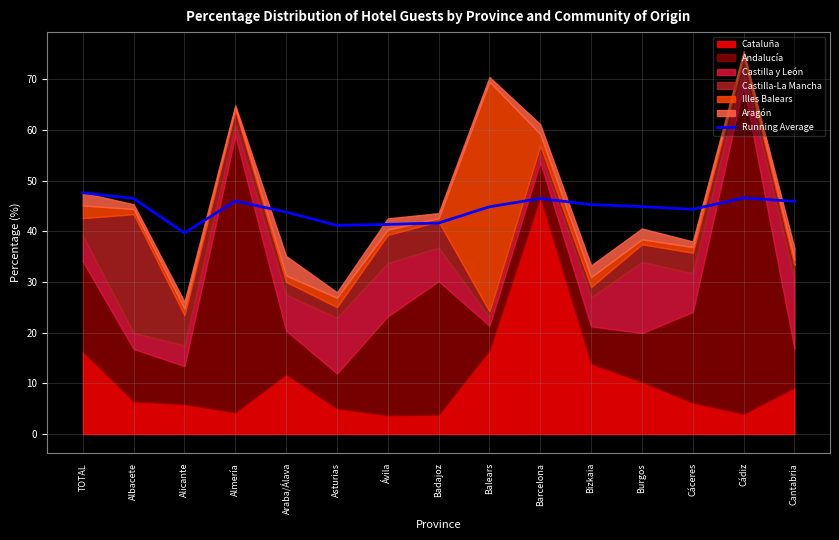

True or false: the data shows 26.0 at Badajoz.

False